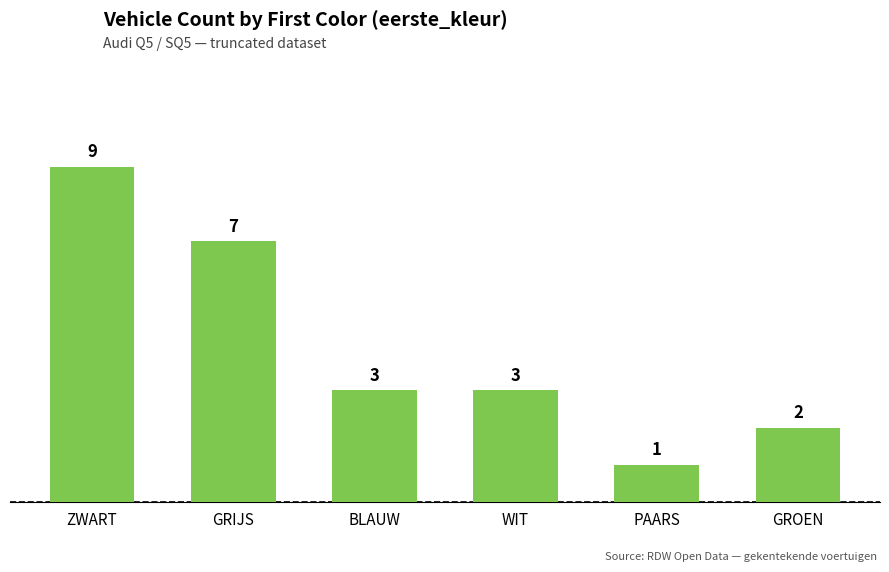

What is the minimum value shown in the chart?

1